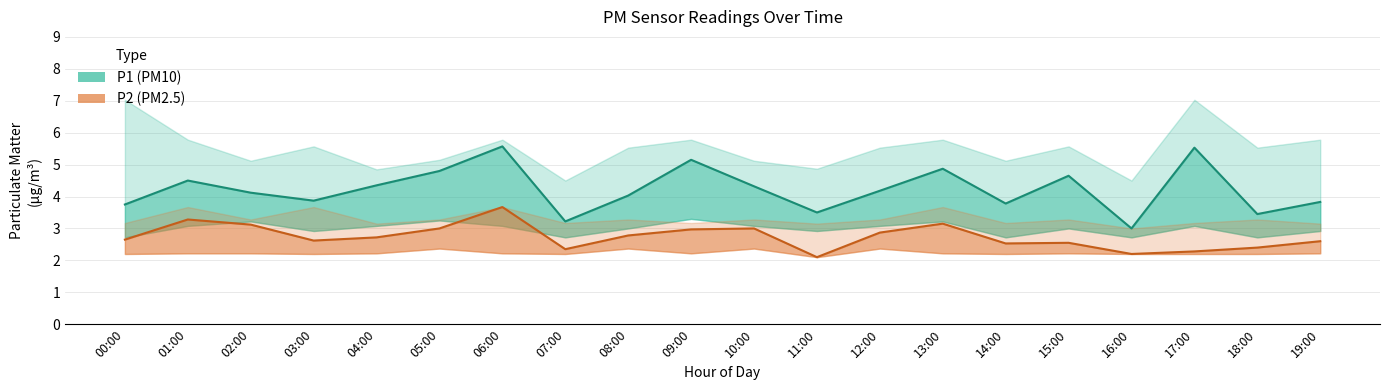

List the series in order of their peak value, highest first.

P1_upper, P1, P2, P2_upper, P1_lower, P2_lower